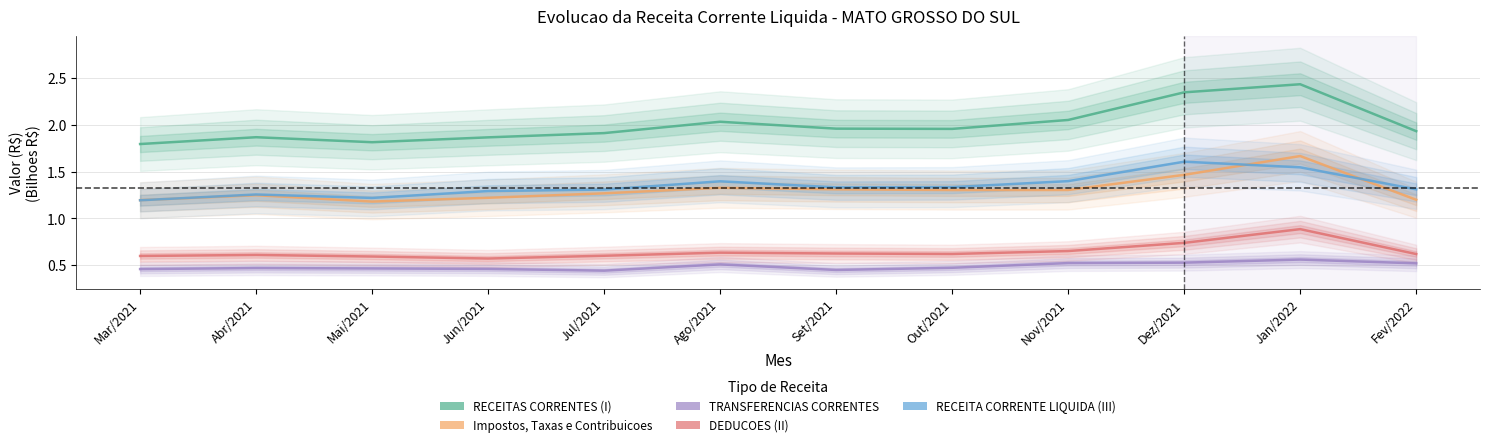

Between Jun/2021 and Abr/2021, which is larger?

Abr/2021